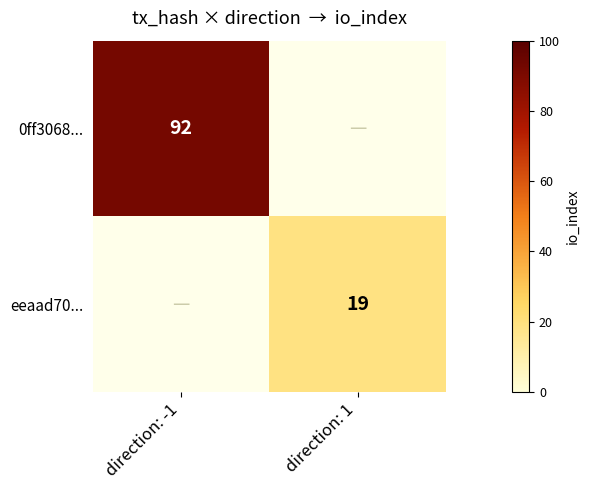

True or false: 0ff3068... has a value of 47 at direction: -1.

False